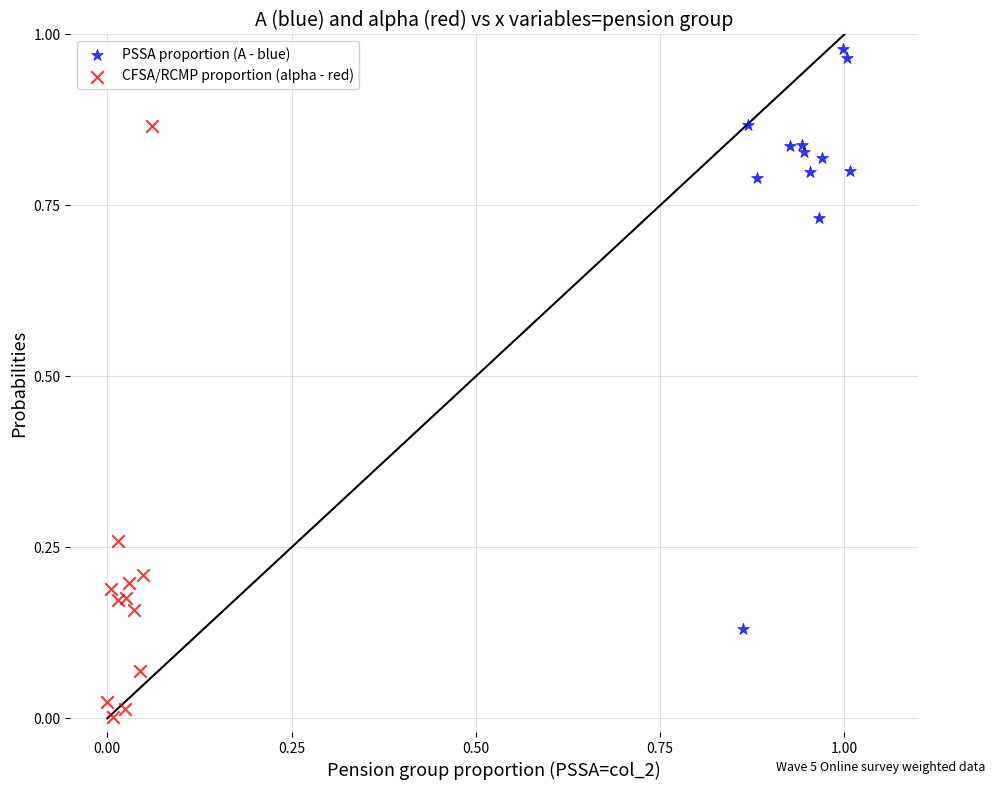

Which series reaches the maximum Y coordinate?

PSSA proportion (A - blue)